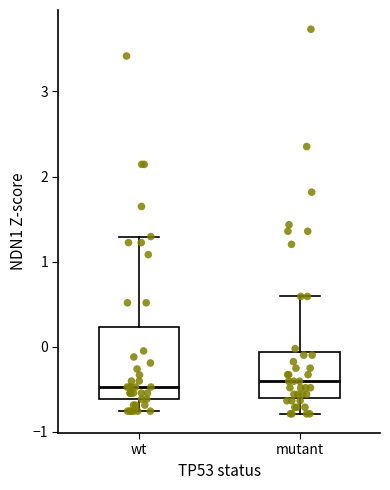

Comparing the boxes themselves (not the whiskers), which one is the tallest?

wt